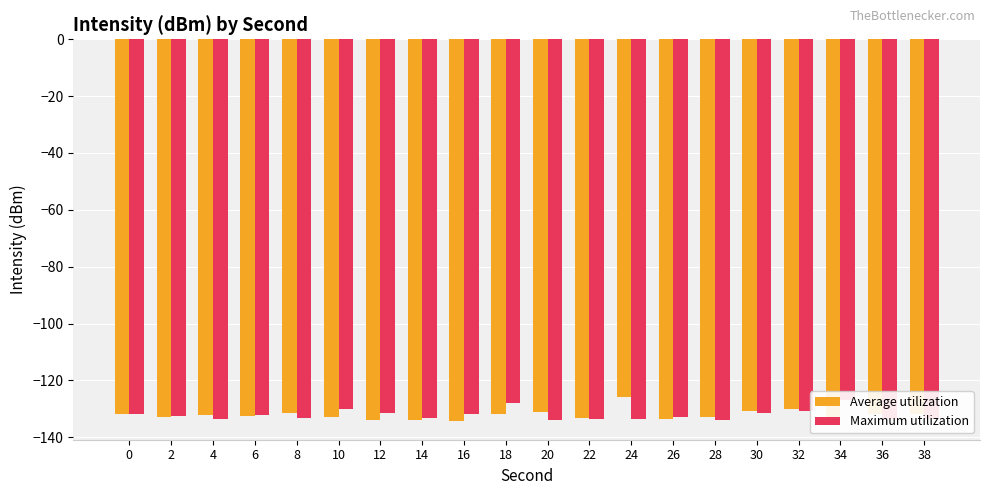

Reading left to right, what are all the values shown in this chart?

Average utilization: -131.9	-132.9	-132.3	-132.5	-131.4	-132.7	-134.1	-133.8	-134.1	-131.7	-131.2	-133.3	-125.8	-133.4	-133.0	-130.7	-129.9	-134.2	-132.0	-131.7
Maximum utilization: -131.9	-132.4	-133.5	-132.3	-133.4	-130.1	-131.6	-133.2	-131.7	-127.9	-134.0	-133.5	-133.7	-132.9	-134.0	-131.3	-130.7	-126.8	-133.7	-133.6